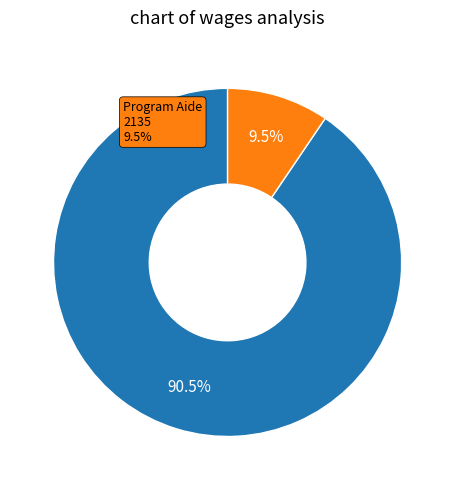

True or false: Program Coordinator accounts for 91% of the total.

True